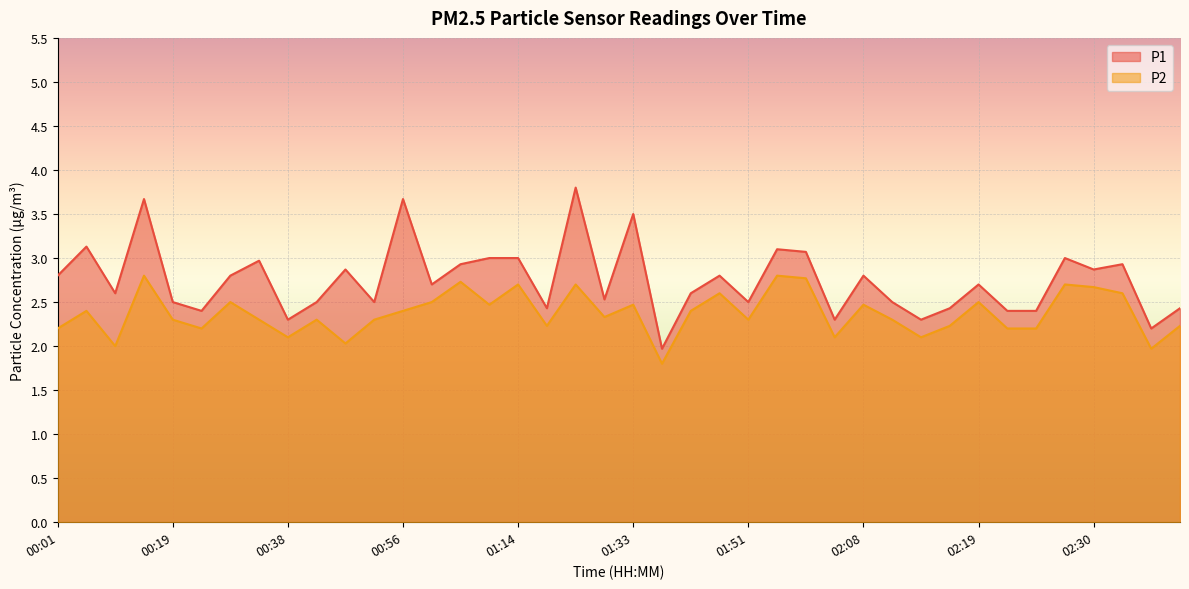

Which series has the largest total across all categories?

P1